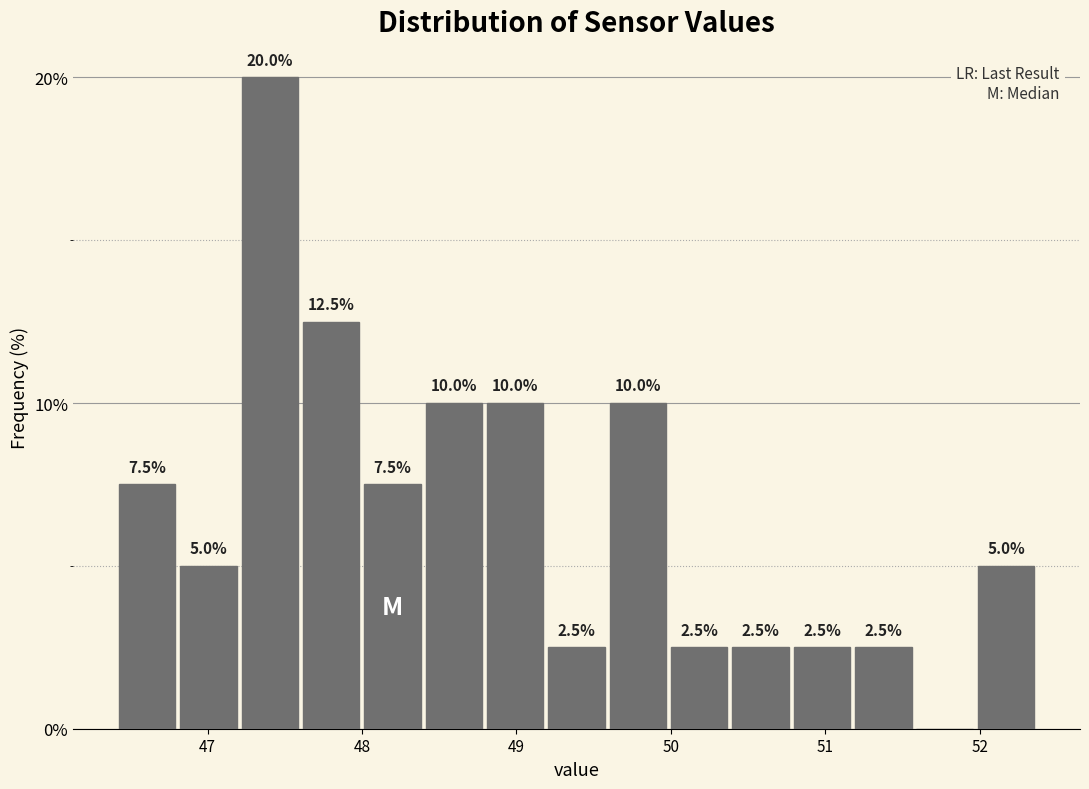

Around what value on the x-axis is the tallest bar? Give the approximate position of its centre, as read against the axis.

47.4